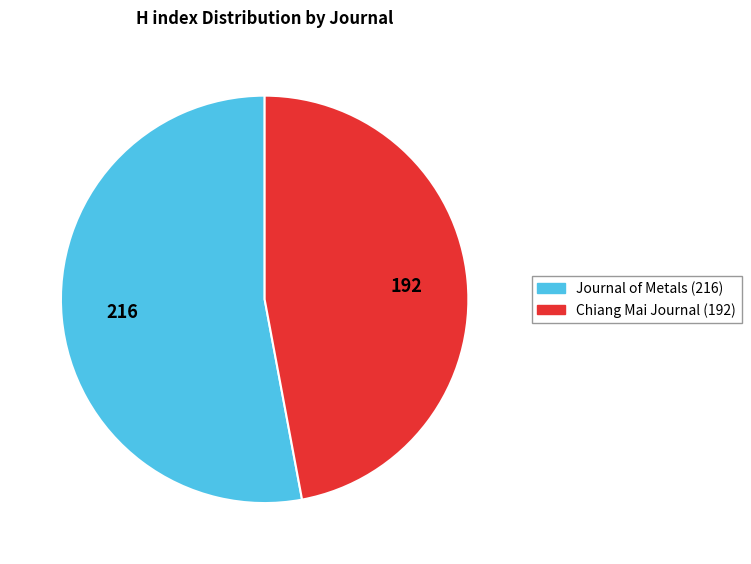

Does any single category account for the majority?

Yes